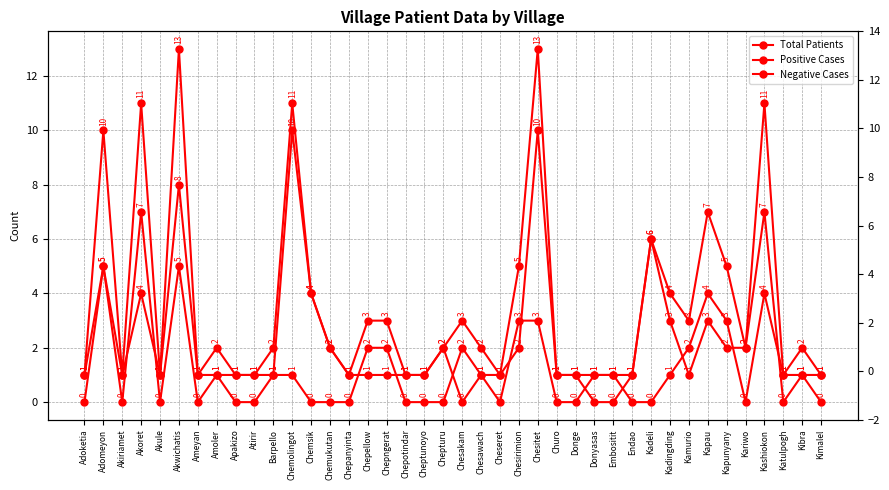

At which label does Total Patients first exceed 2?

Adomeyon